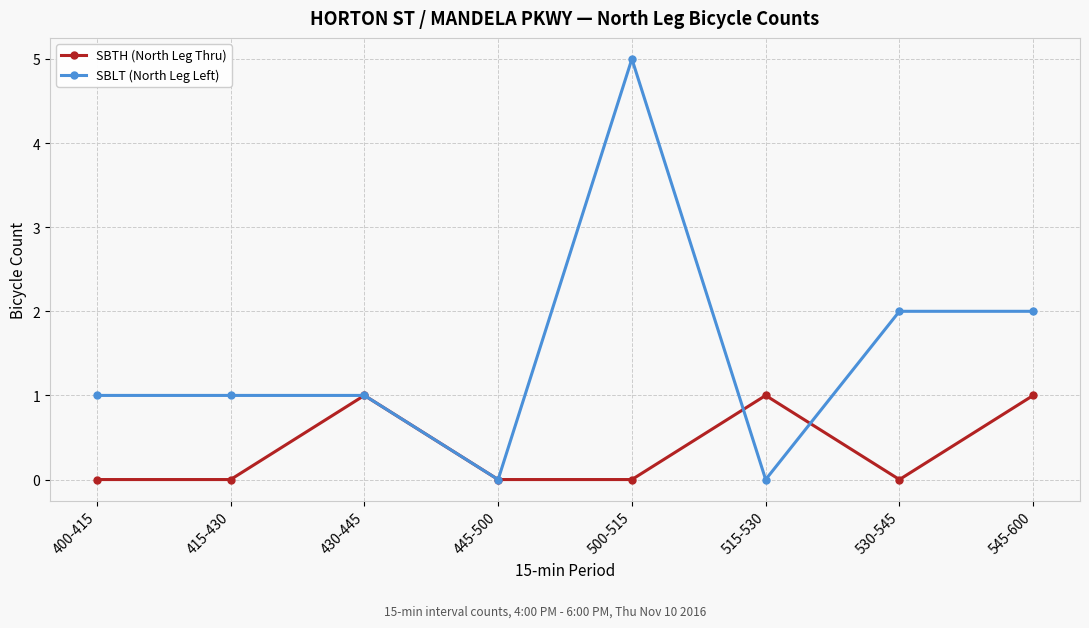

True or false: SBTH (North Leg Thru) has a value of -1 at 500-515.

False